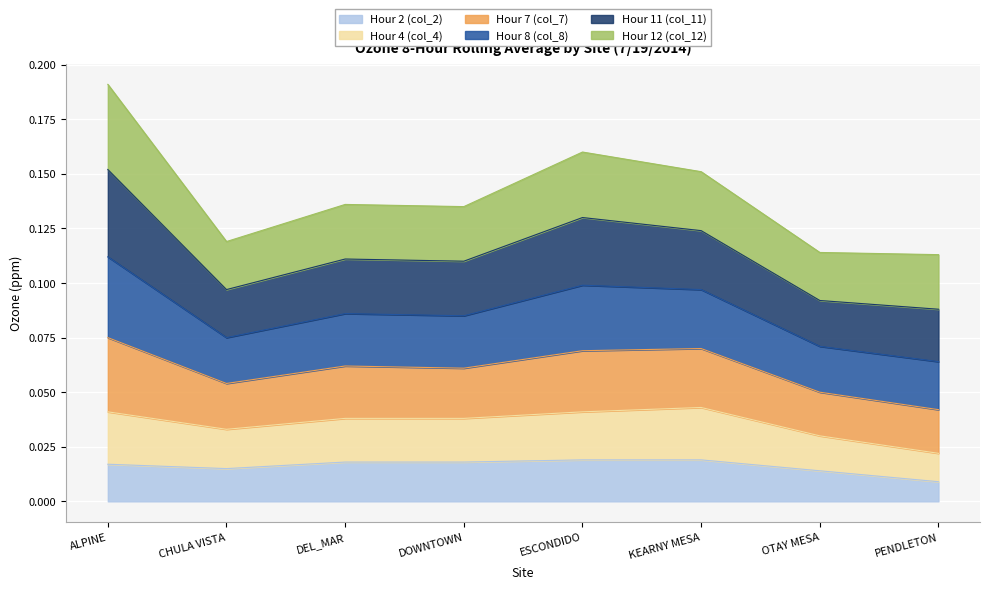

What is the difference between the highest and lowest values at ALPINE?

0.2